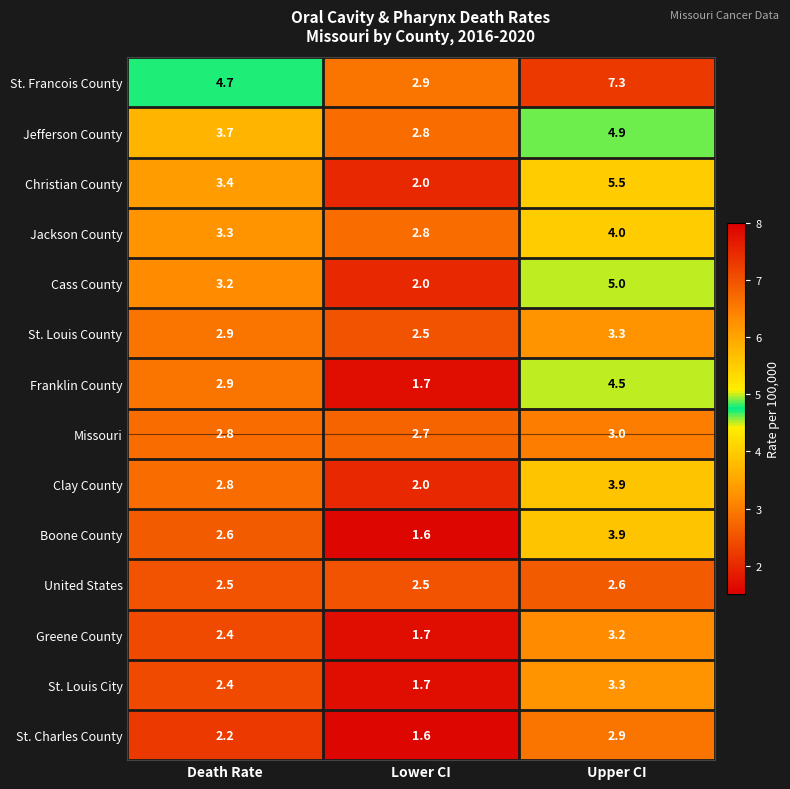

What is the difference between the Cass County values at Death Rate and Upper CI?

1.8